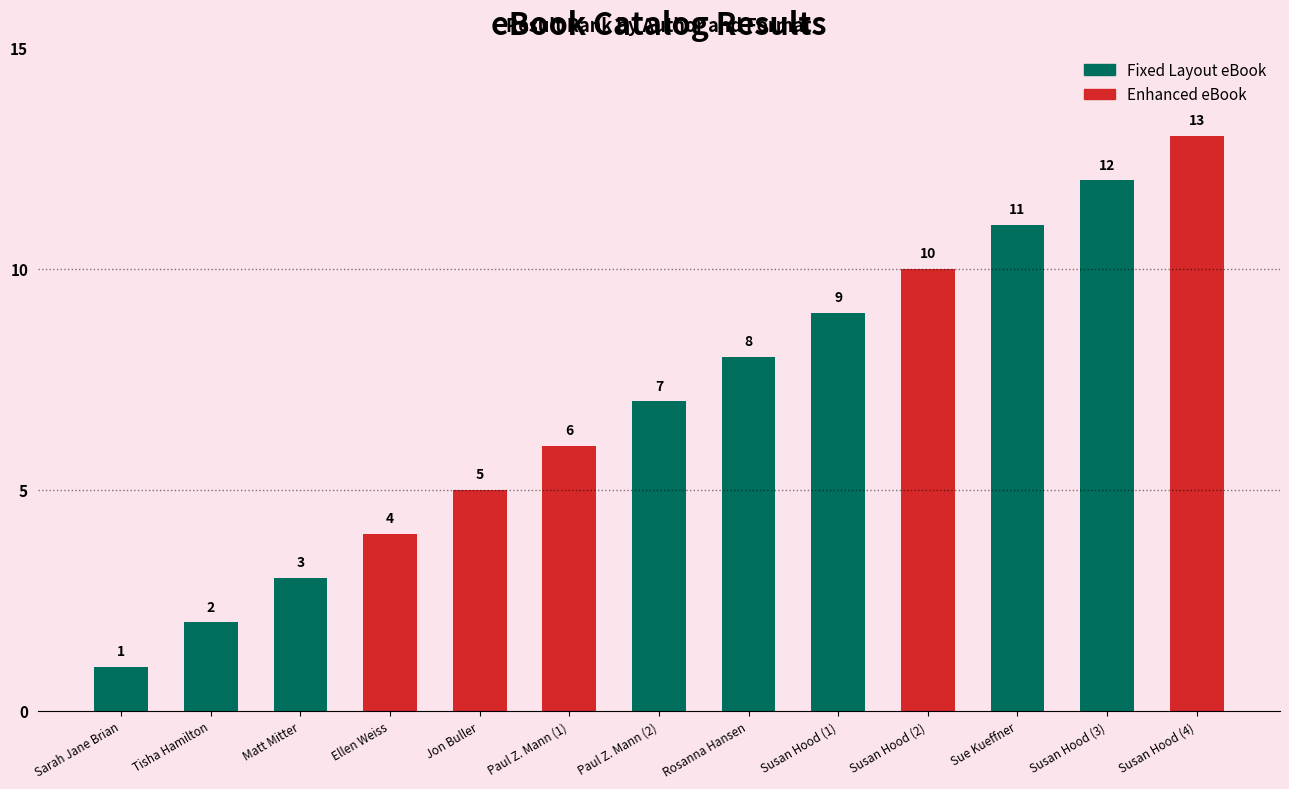

Which series has the largest total across all categories?

Fixed Layout eBook